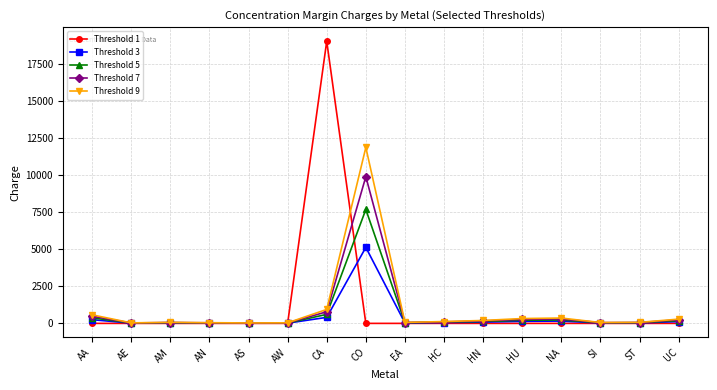

What is the difference between the Threshold 7 values at AS and CA?

759